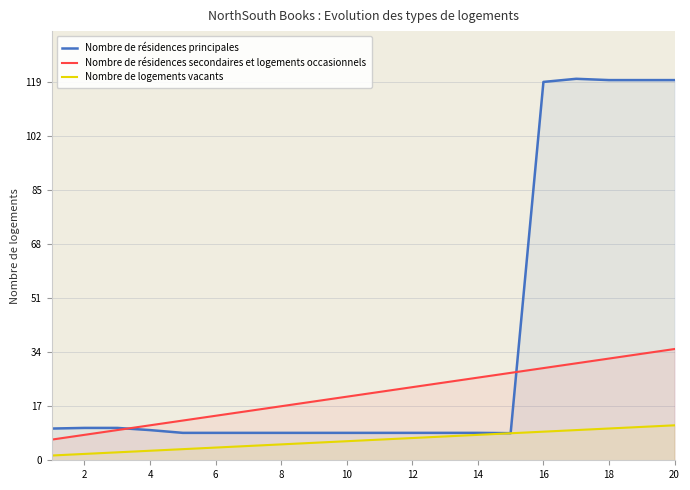

At which category does Nombre de résidences principales reach its first local peak?

2